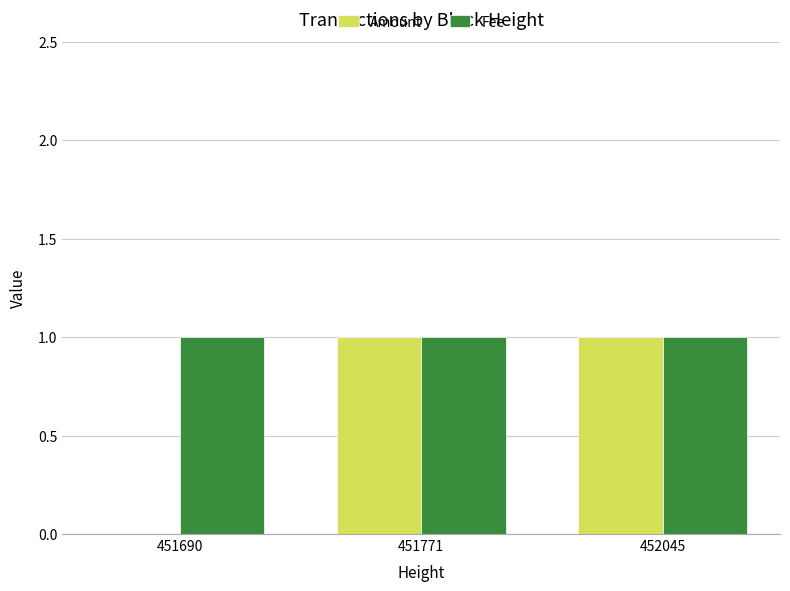

Which series changed the most between 451690 and 451771?

Amount